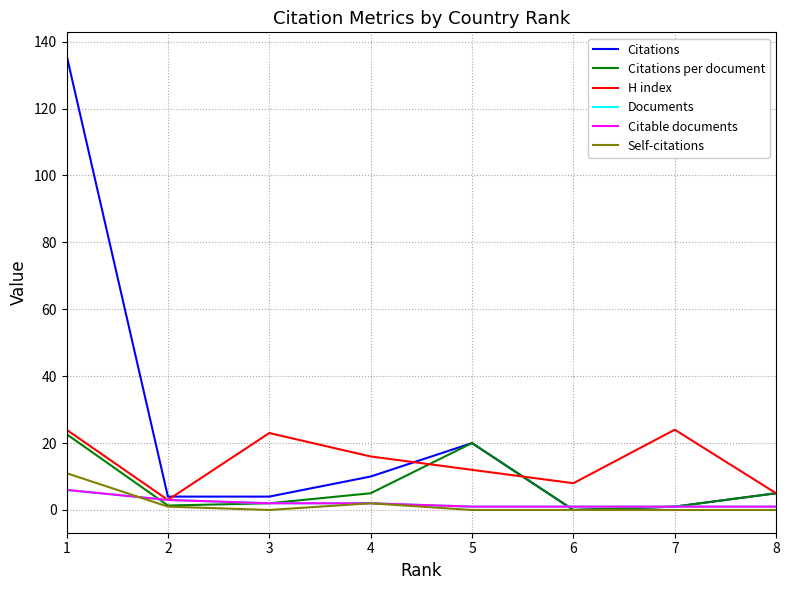

Does the chart display data point markers on the line(s)?

No